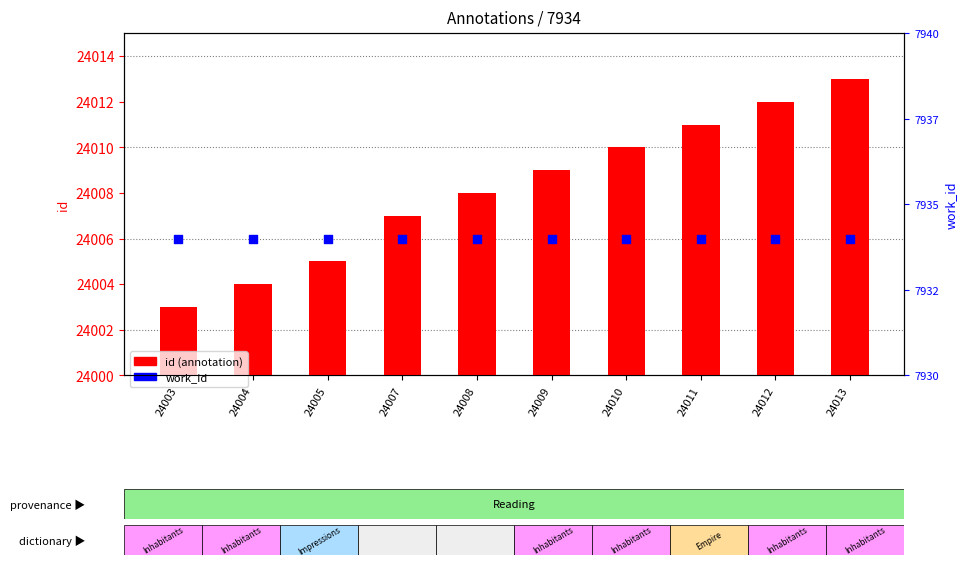

Which series reaches the maximum Y coordinate?

id (annotation)